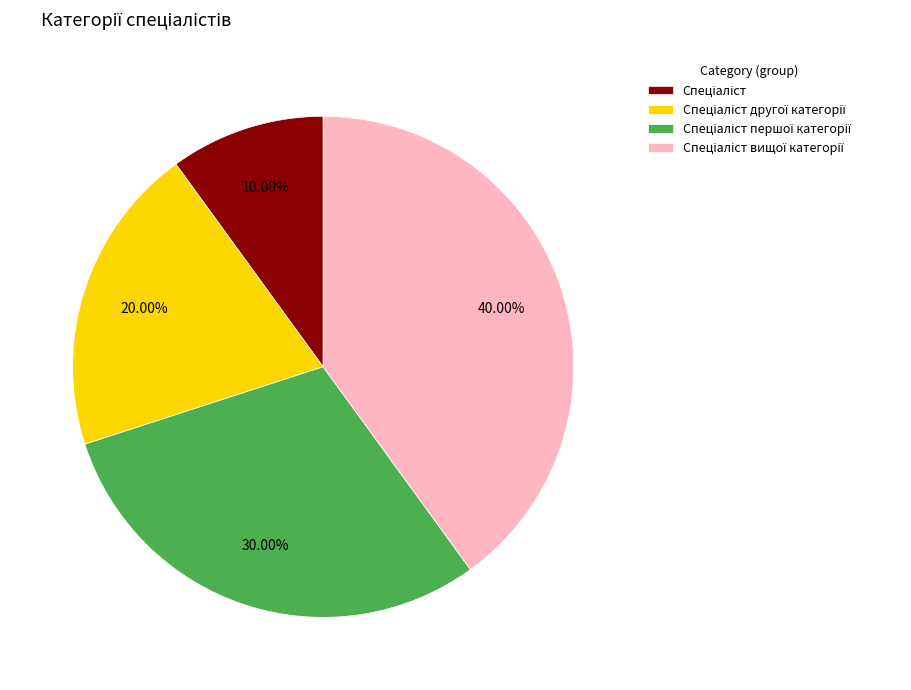

Is there any slice that represents more than half of the pie?

No